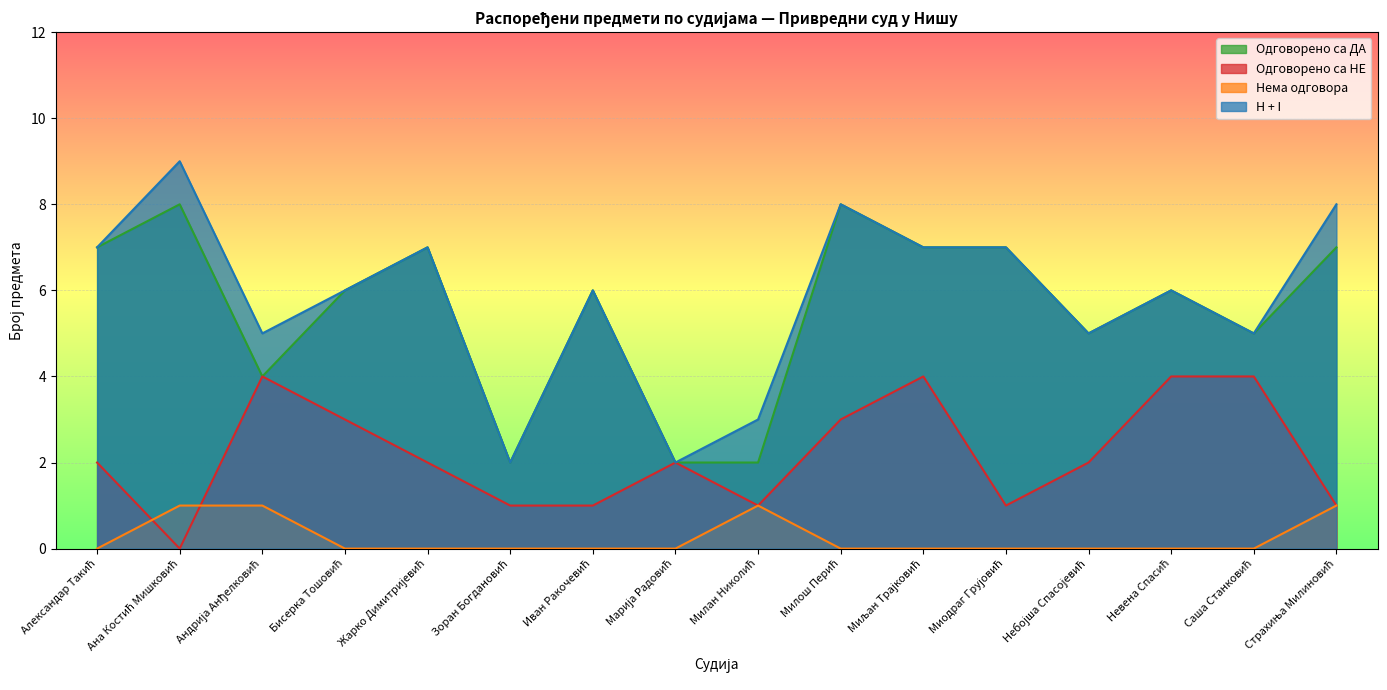

What is the sum of the H + I values at Марија Радовић and Жарко Димитријевић?

9